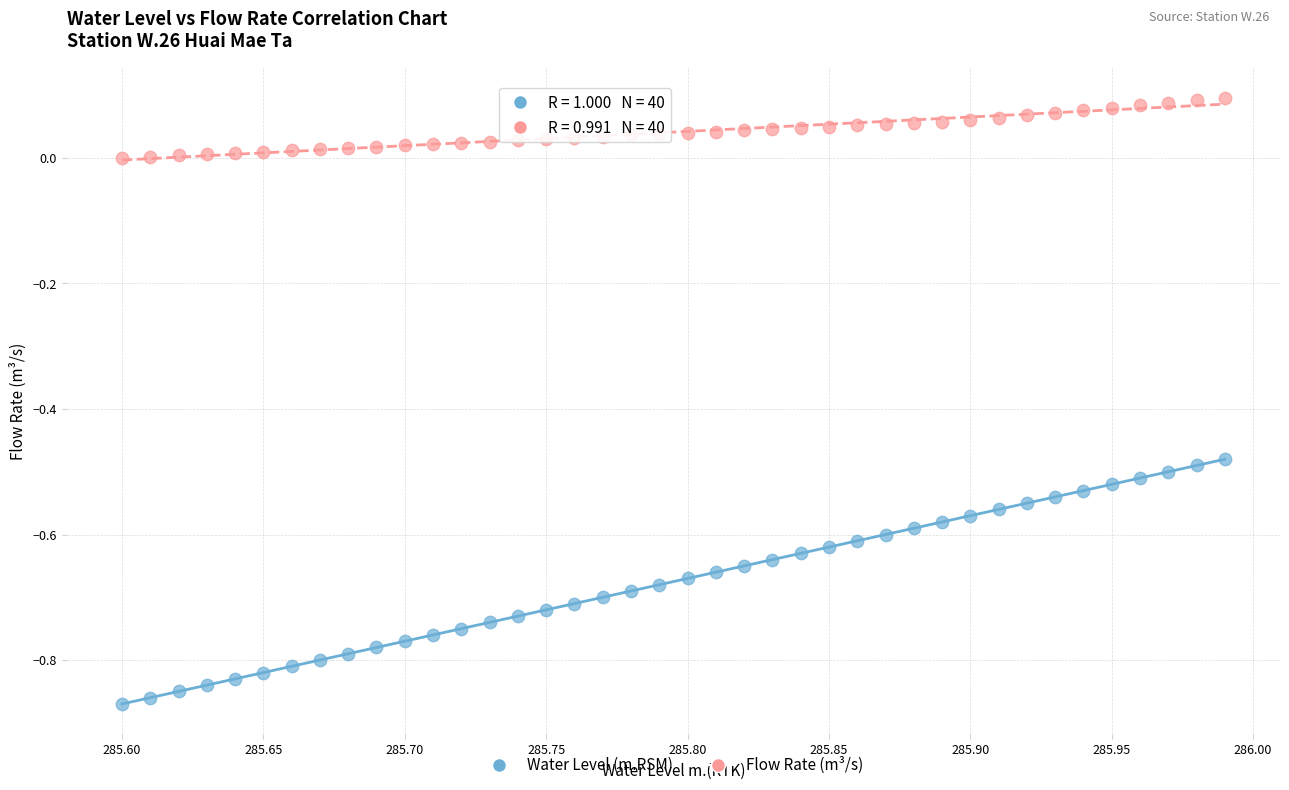

Which series reaches the minimum Y coordinate?

Water Level (m.RSM)